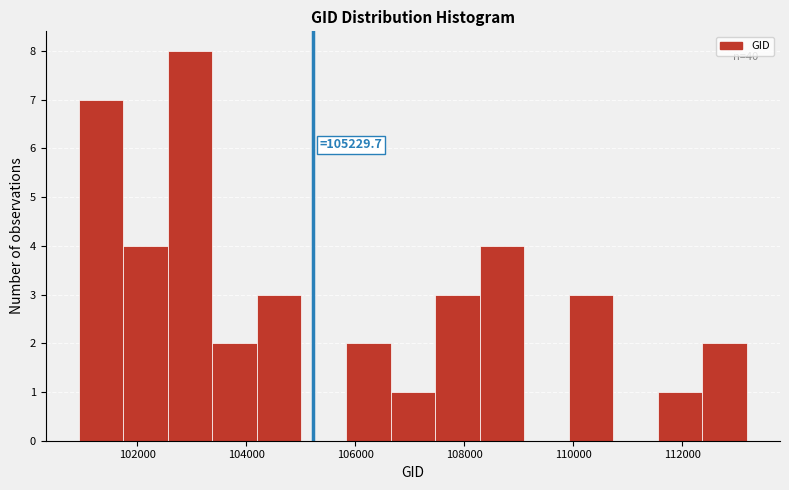

Which range on the x-axis has the tallest bar?

102600 to 103400